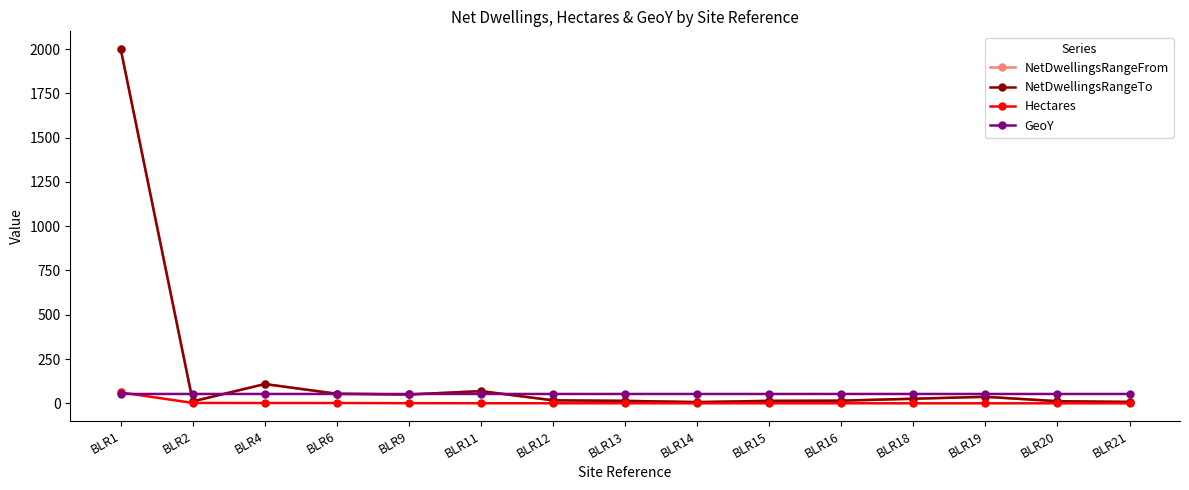

What is the value of the NetDwellingsRangeTo point at the 8th from the left?

14.0